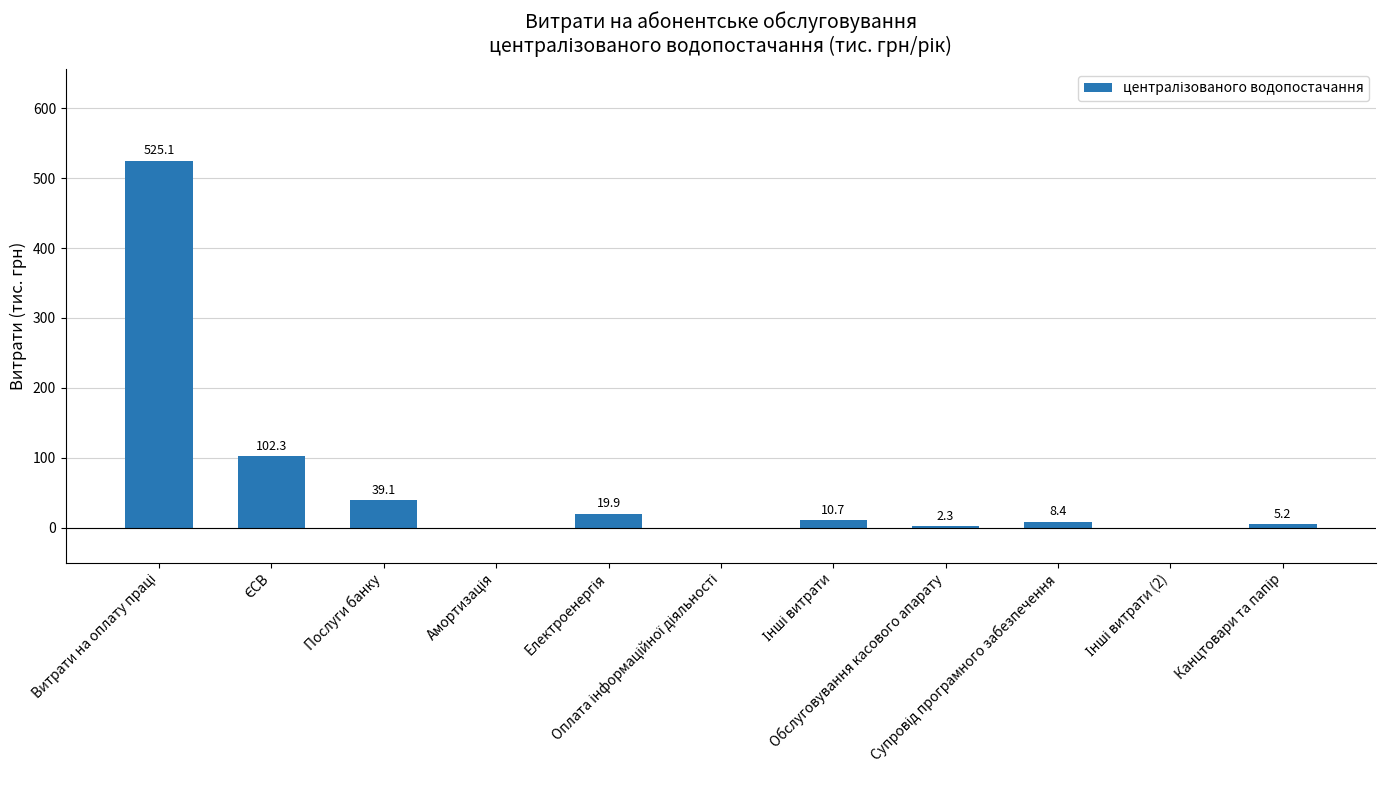

What is the maximum value shown in the chart?

525.1